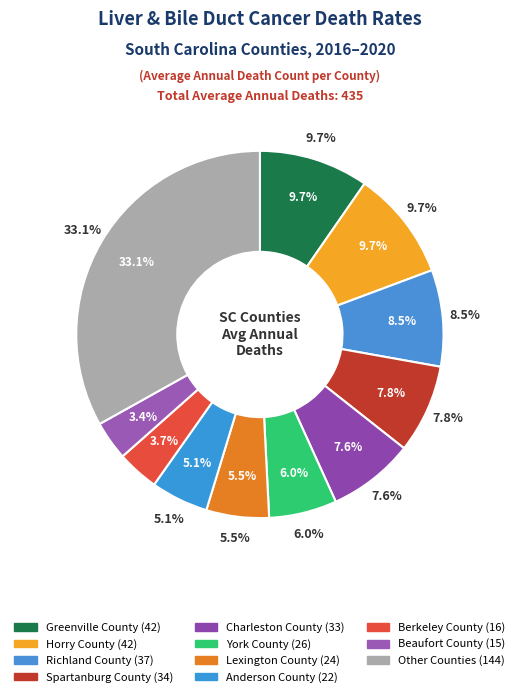

To the nearest percent, what percentage of the pie is Richland County?

9%